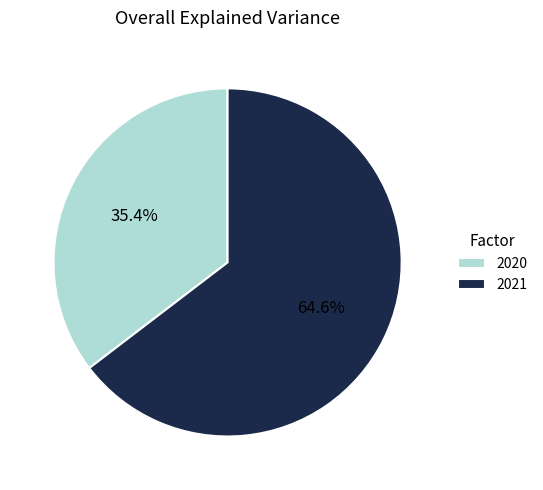

Count the number of slices in the pie.

2